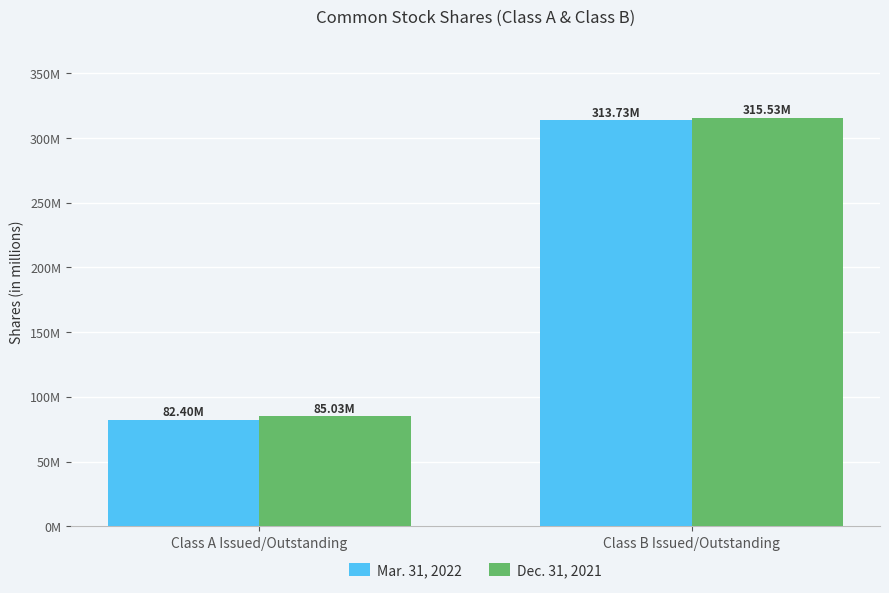

Are the bars grouped side by side (vs. stacked)?

Yes